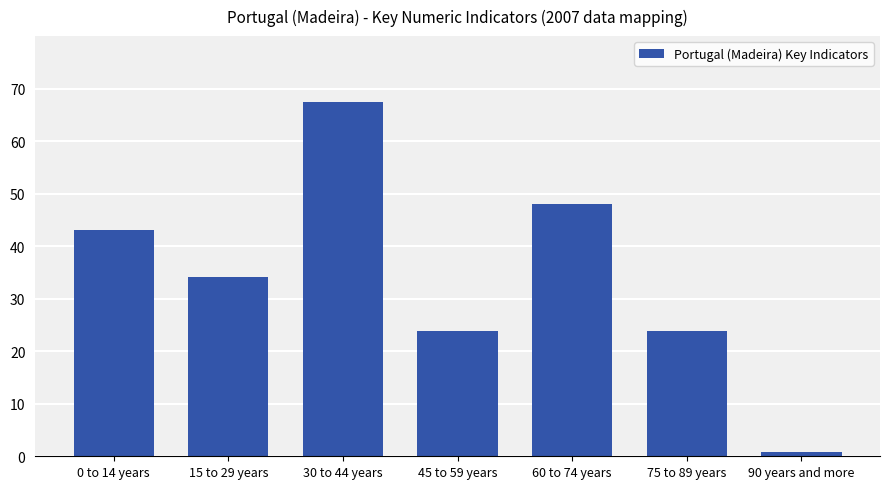

What is the label of the 6th bar from the left?

75 to 89 years